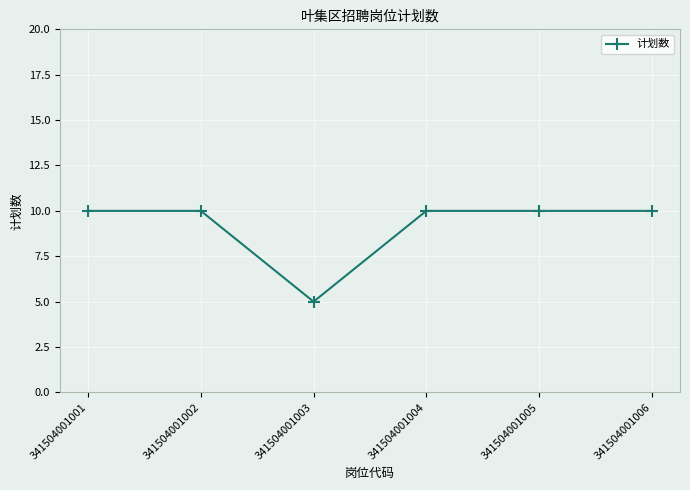

What is the value of the 3rd point from the left?

5